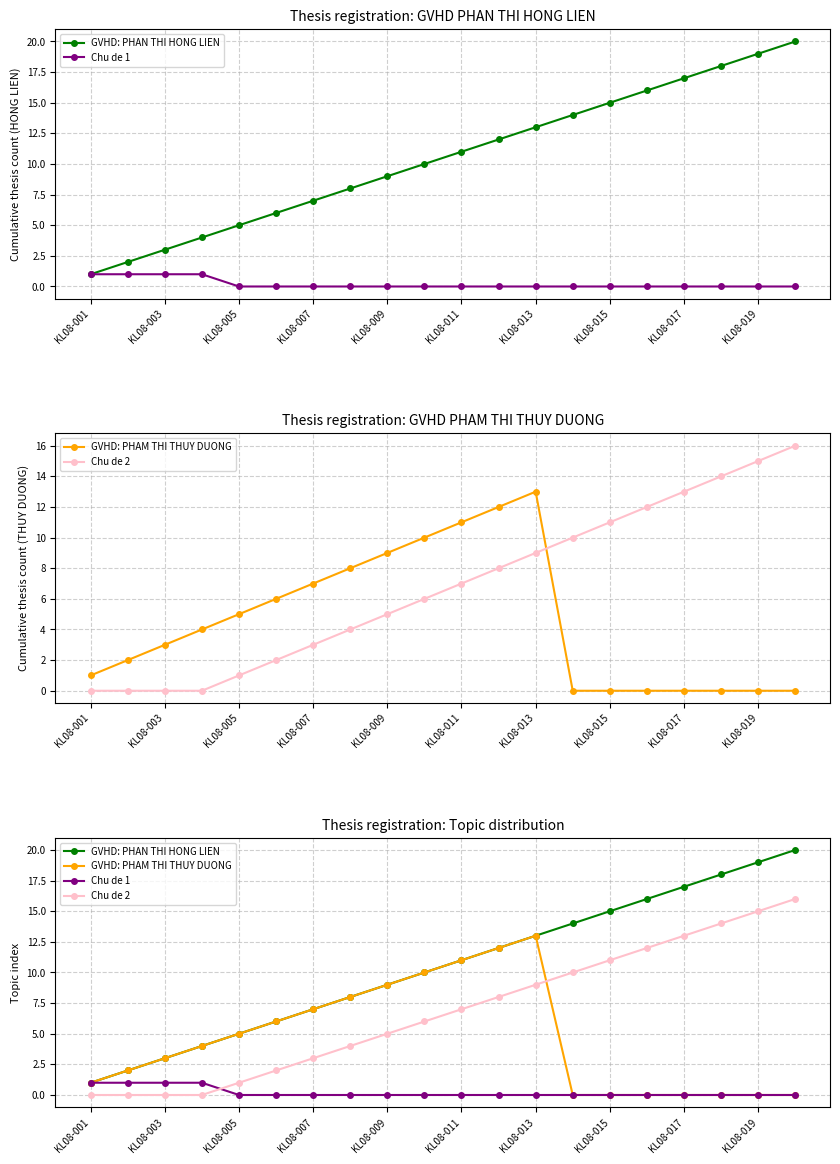

Rank the series by their average value, from lowest to highest.

Chu de 1, GVHD: PHAM THI THUY DUONG, Chu de 2, GVHD: PHAN THI HONG LIEN